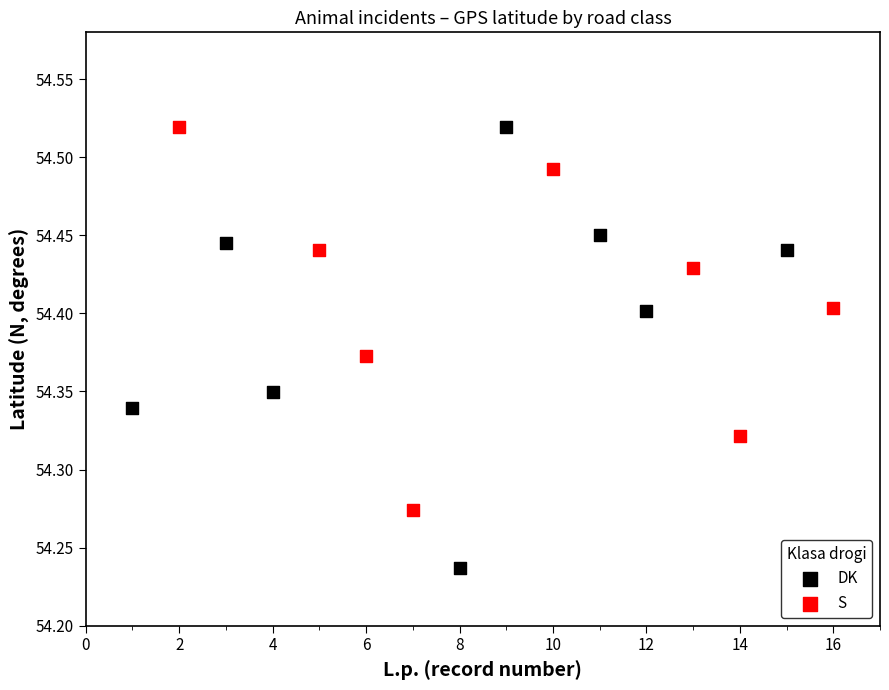

What are all the series names shown in the legend?

DK, S